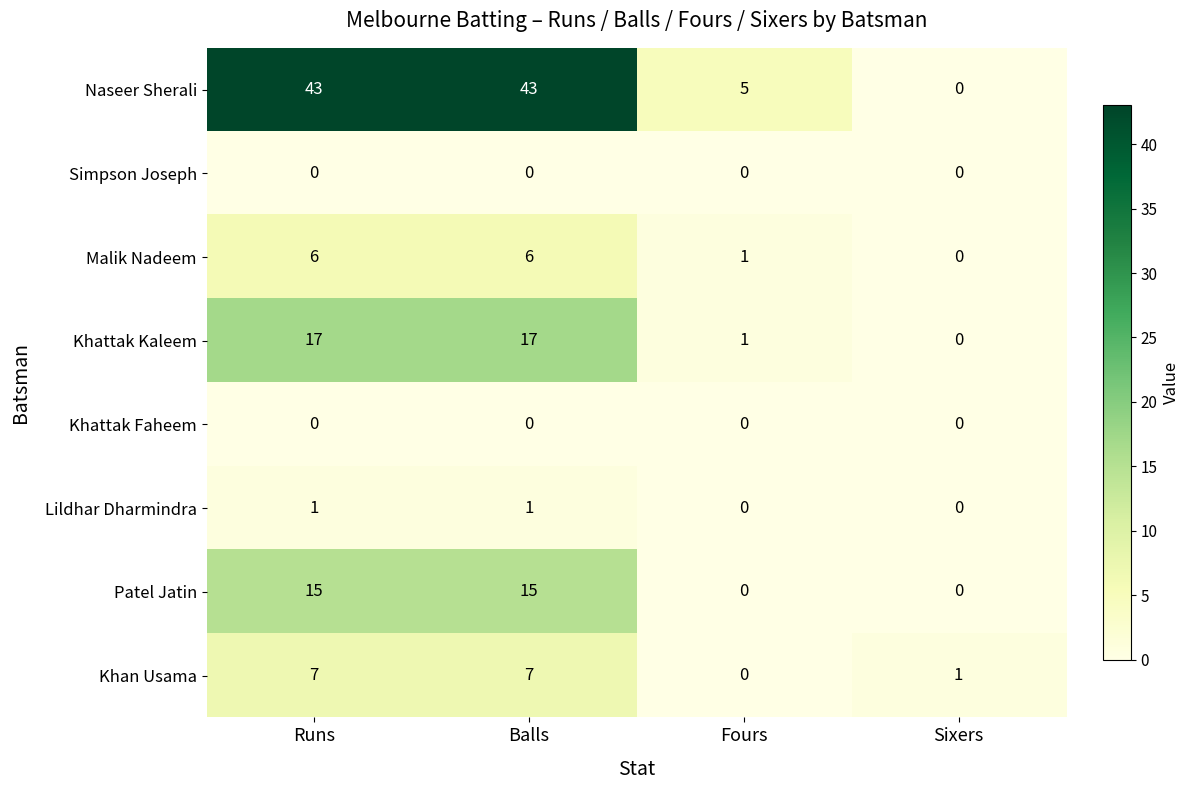

True or false: Malik Nadeem has a value of 8 at Balls.

False